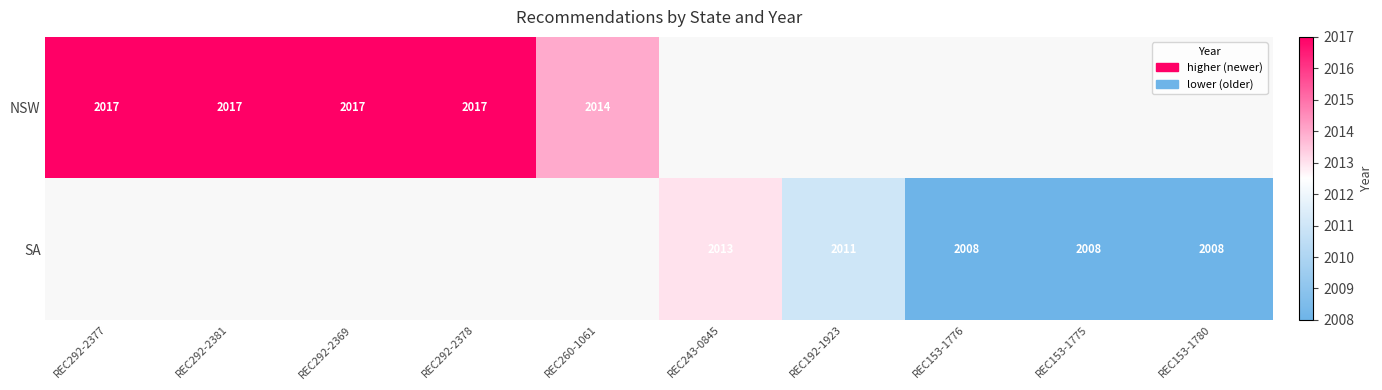

Is it true that NSW equals 2017 at REC292-2369?

True